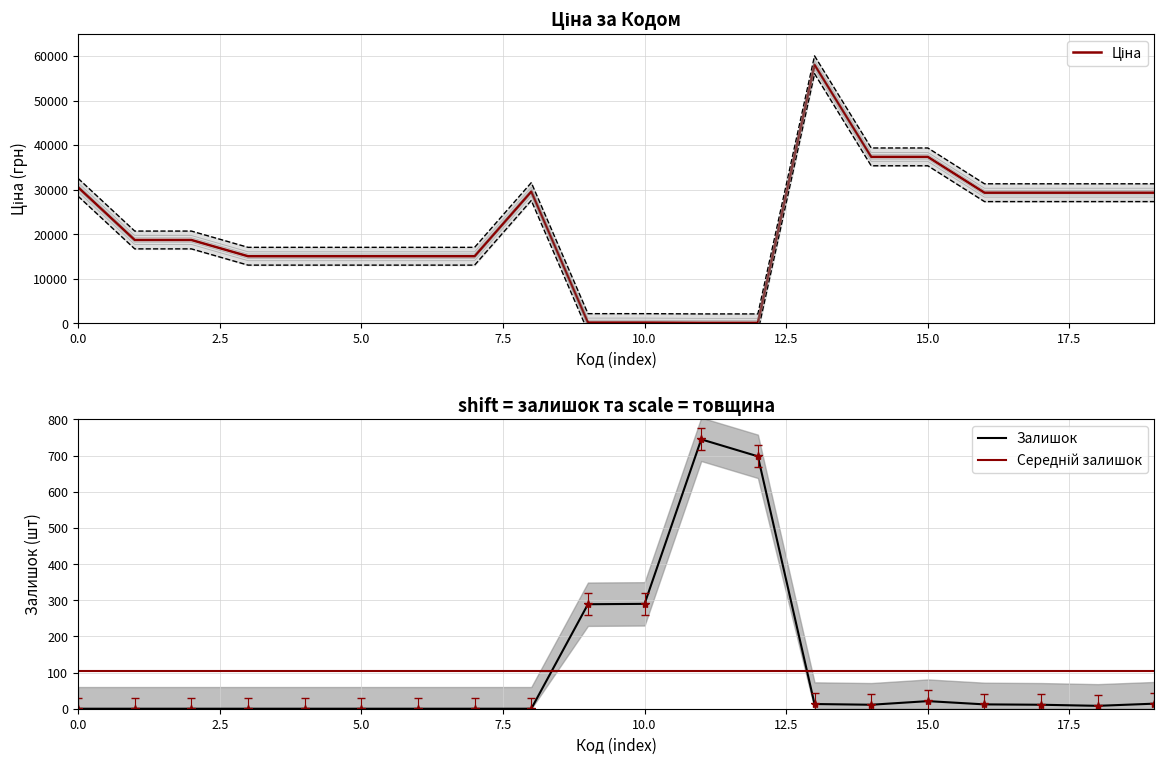

True or false: Ціна has more than 2 points higher than both neighbors.

False